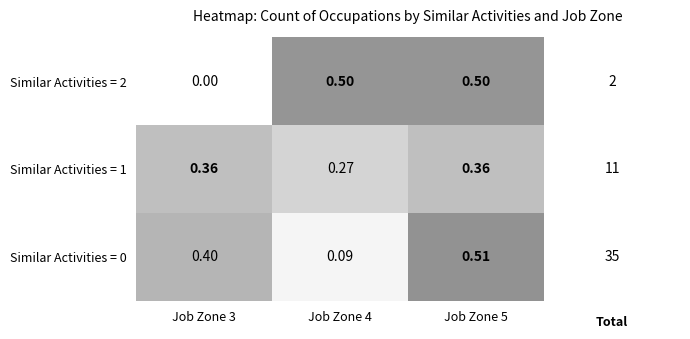

Is the value of Similar Activities = 0 at Job Zone 3 greater than the value of Similar Activities = 1 at Job Zone 4?

Yes